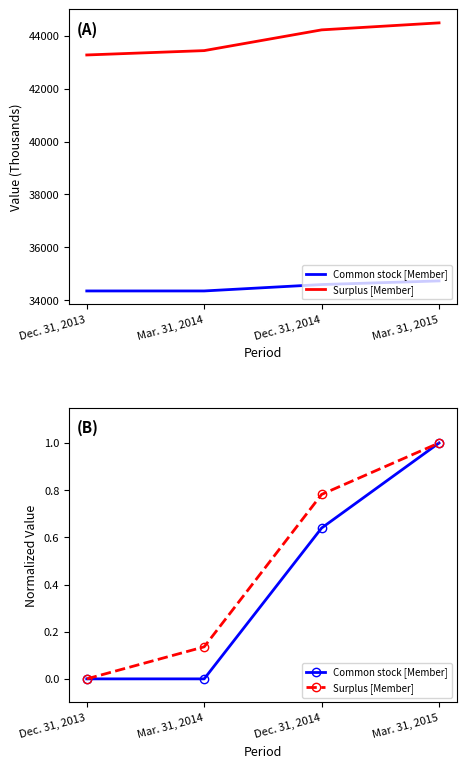

Which series has the largest total across all categories?

Surplus [Member]